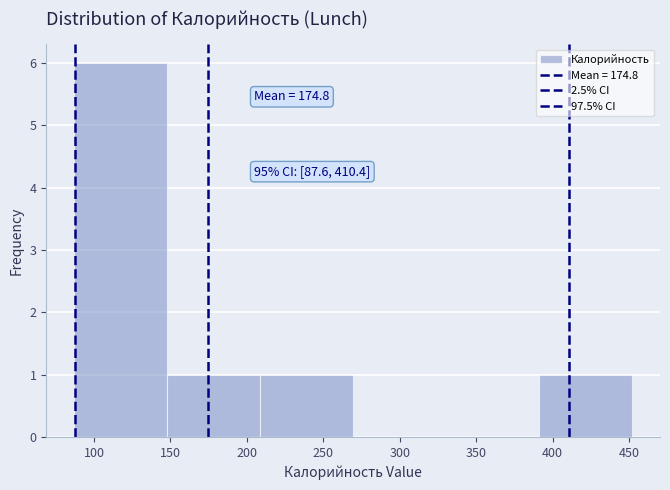

Which range on the x-axis has the tallest bar?

85 to 150